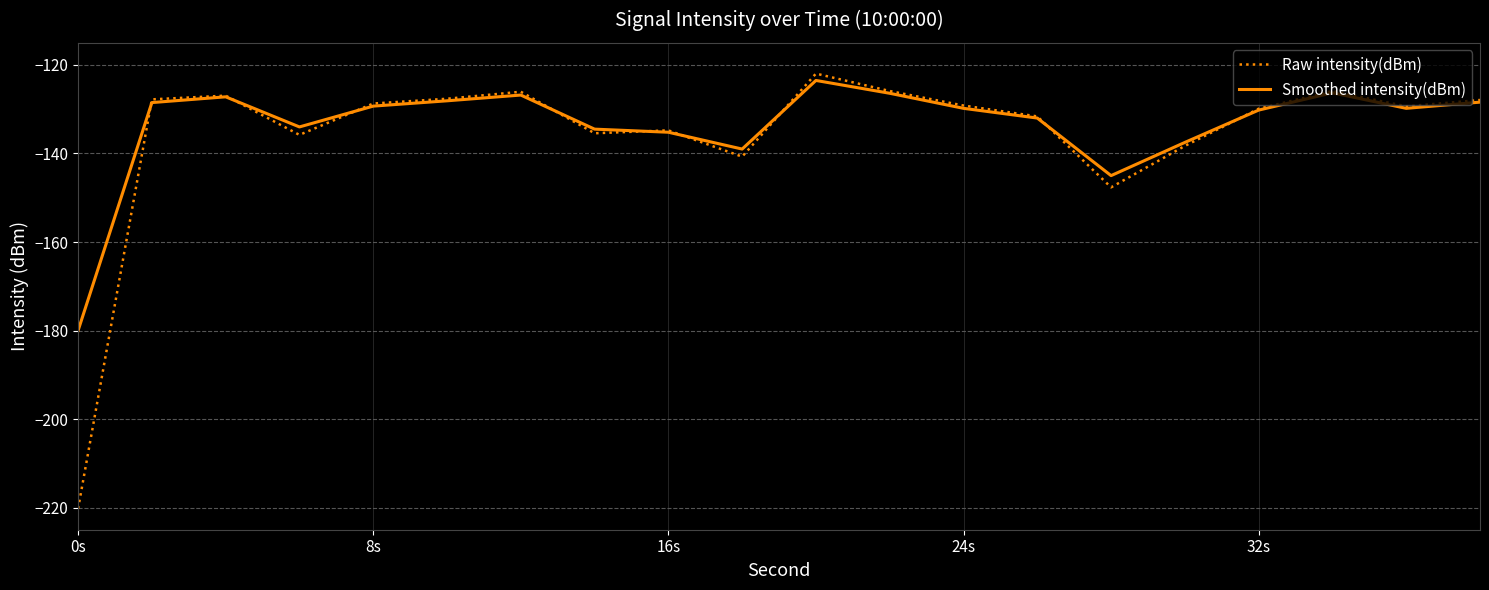

What is the greatest value displayed?

-121.9